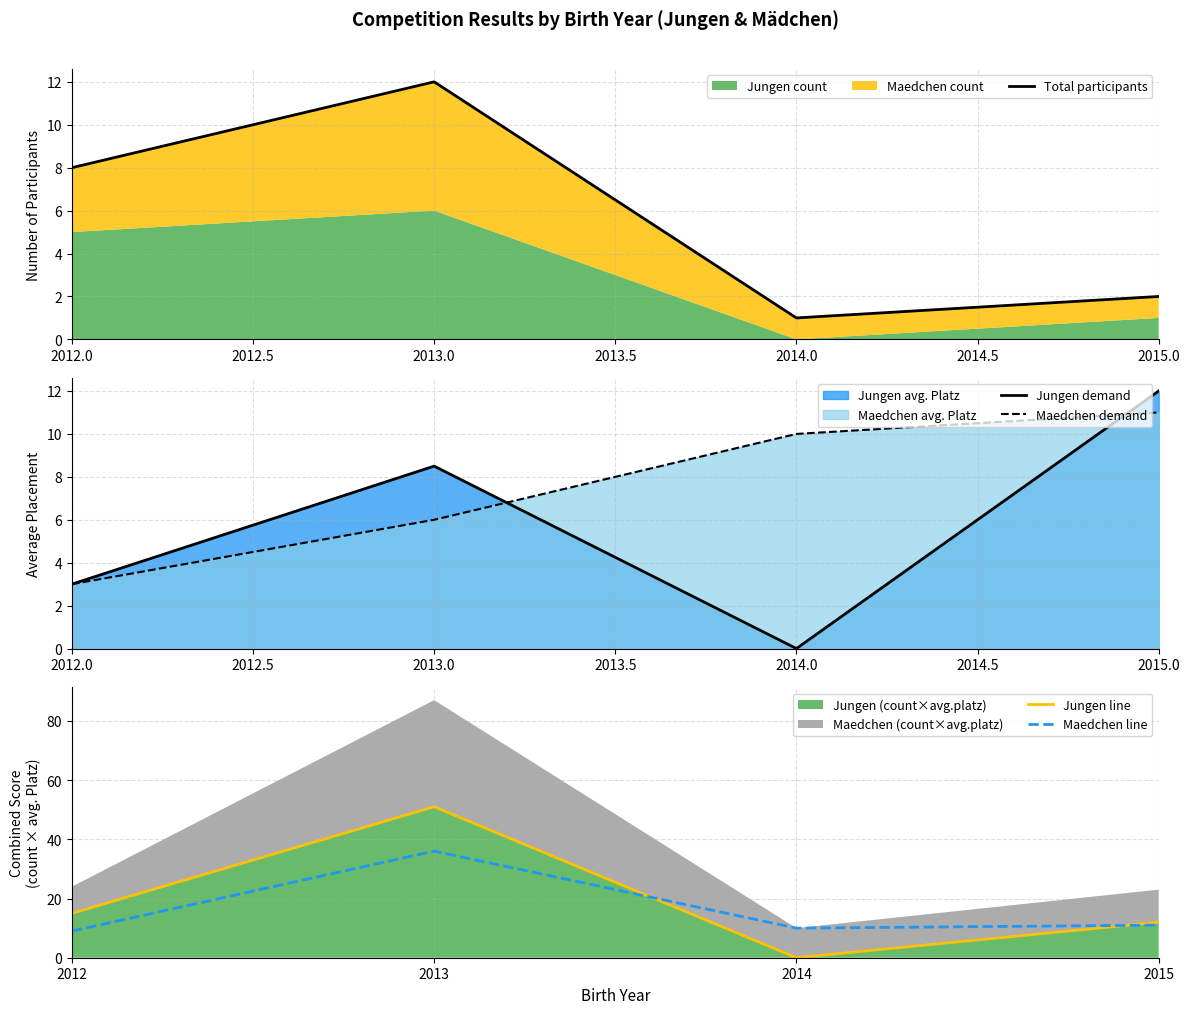

At how many categories does at least one series exceed 48?

1